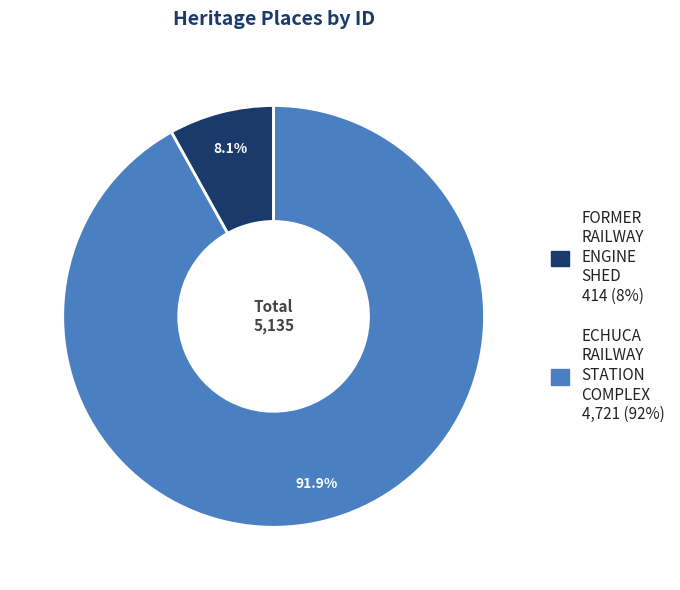

Is it true that FORMER RAILWAY ENGINE SHED is 1% of the pie?

False